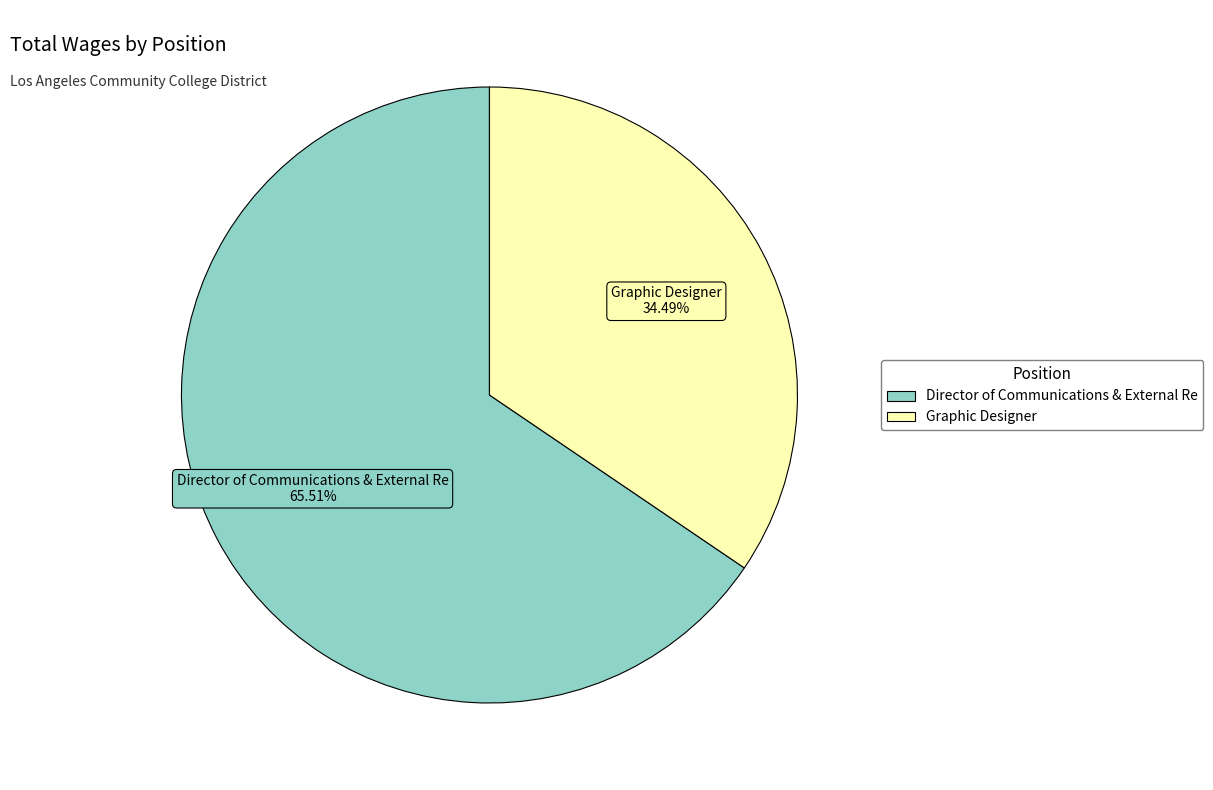

The Director of Communications & External Re slice represents 77% of the pie. True or false?

False